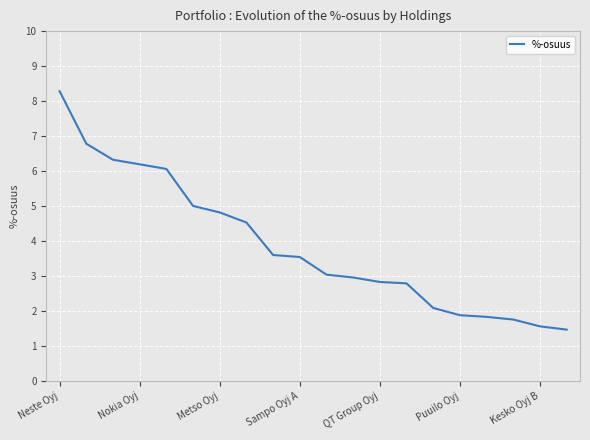

What is the difference between the maximum and minimum values?

6.8